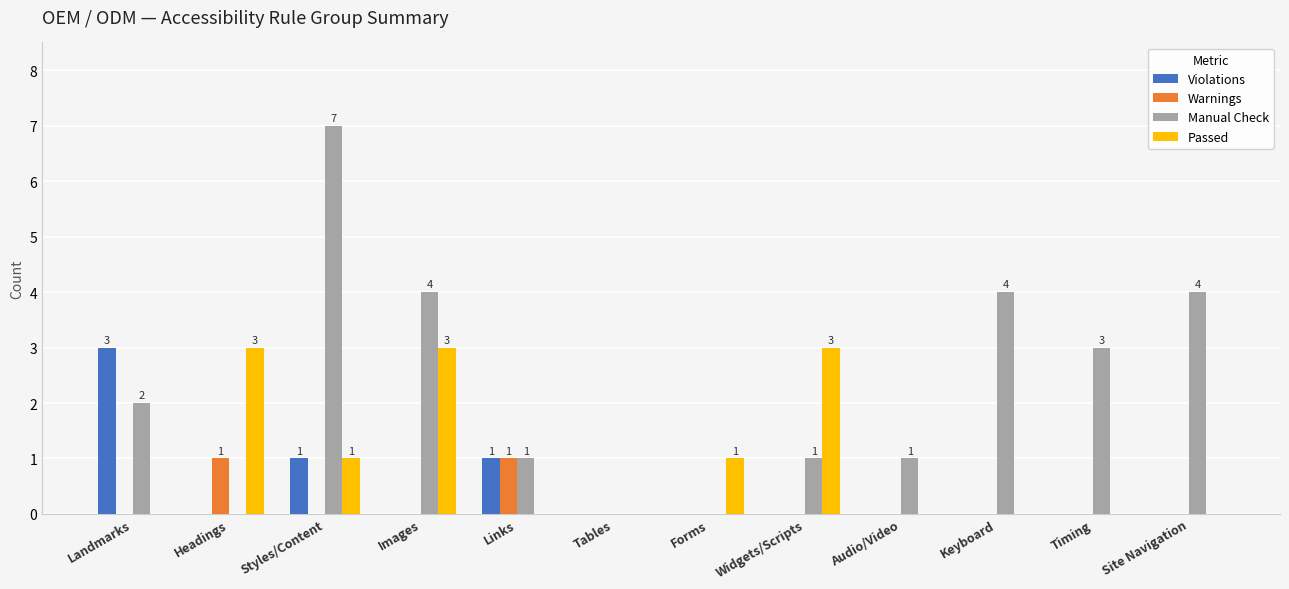

What is the sum of the Manual Check values at Site Navigation and Audio/Video?

5